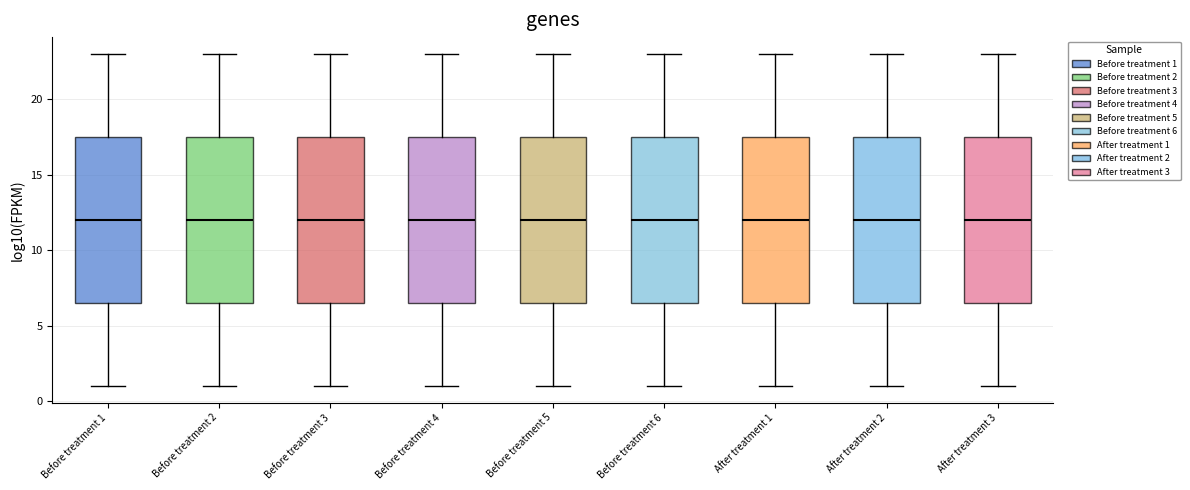

Where does the upper whisker of the box for Before treatment 3 end on the y-axis? The values are not printed on the chart, so give them approximately, as read against the axis.

23.0